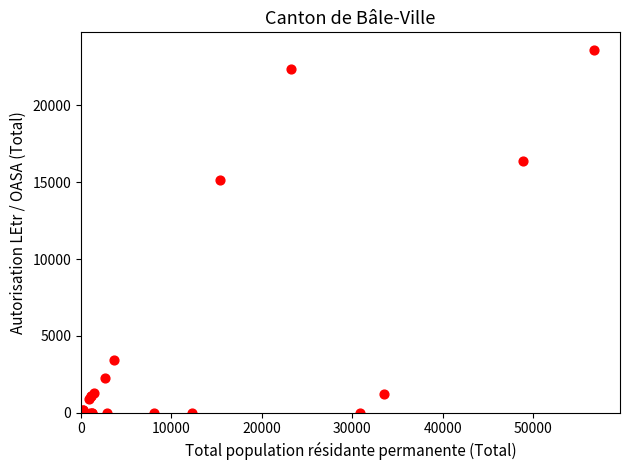

What Y value in the scatter plot is closest to 11790?

15161